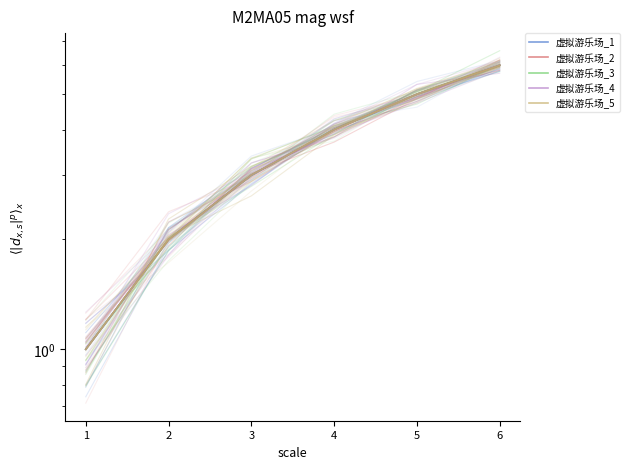

Is it true that 虚拟游乐场_2 equals 1 at 6?

False